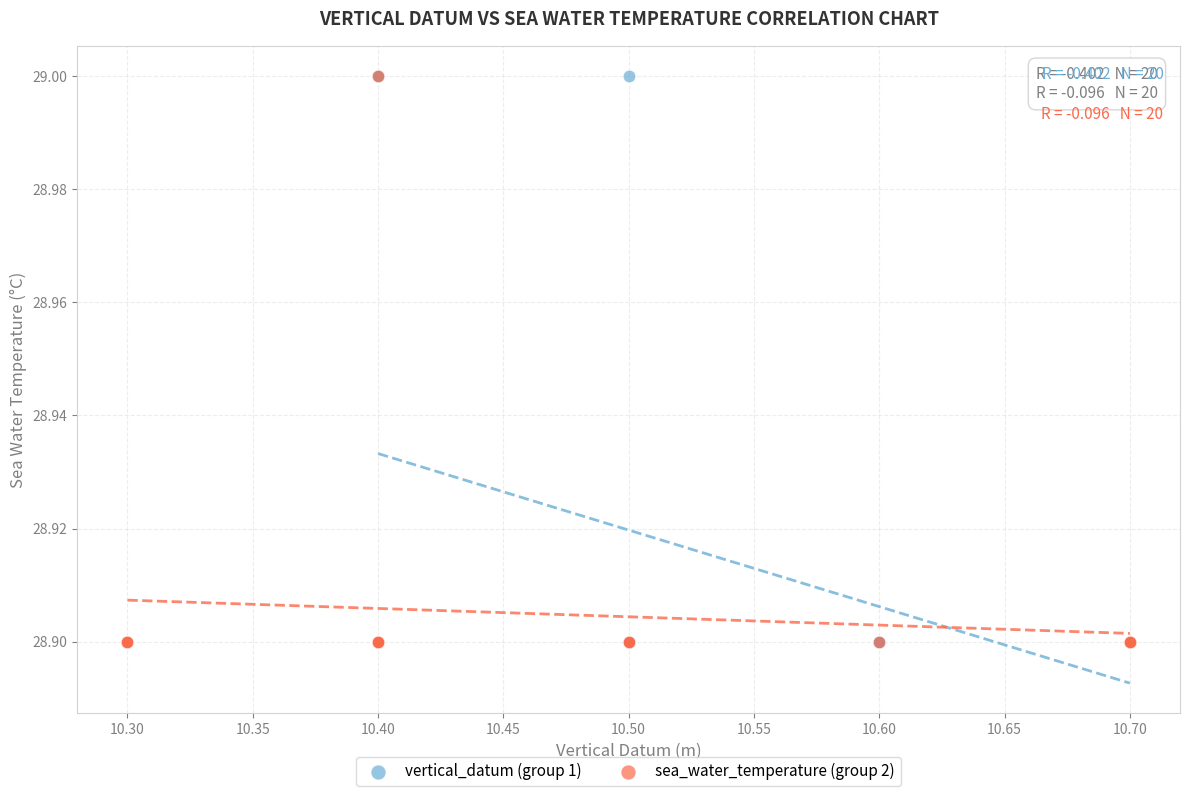

What are all the series names shown in the legend?

vertical_datum (group 1), sea_water_temperature (group 2)